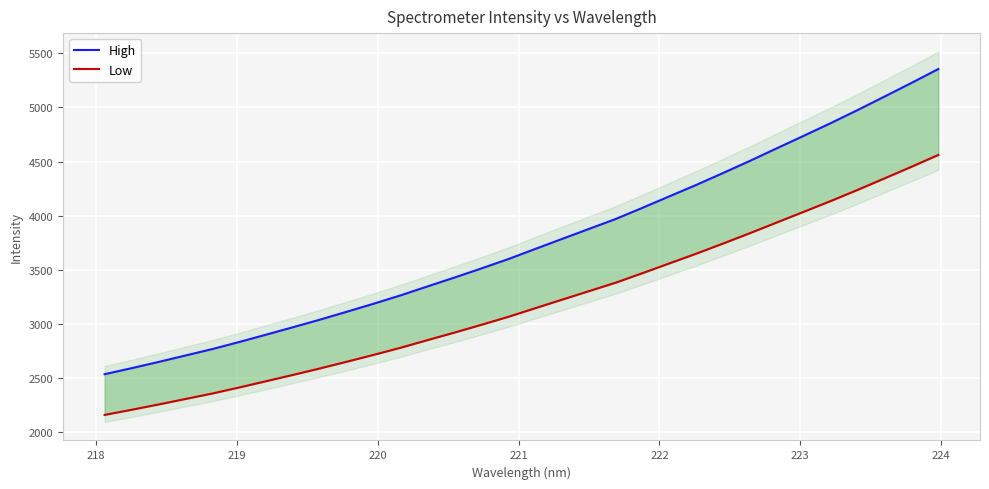

Which series has the largest range (max minus min)?

High